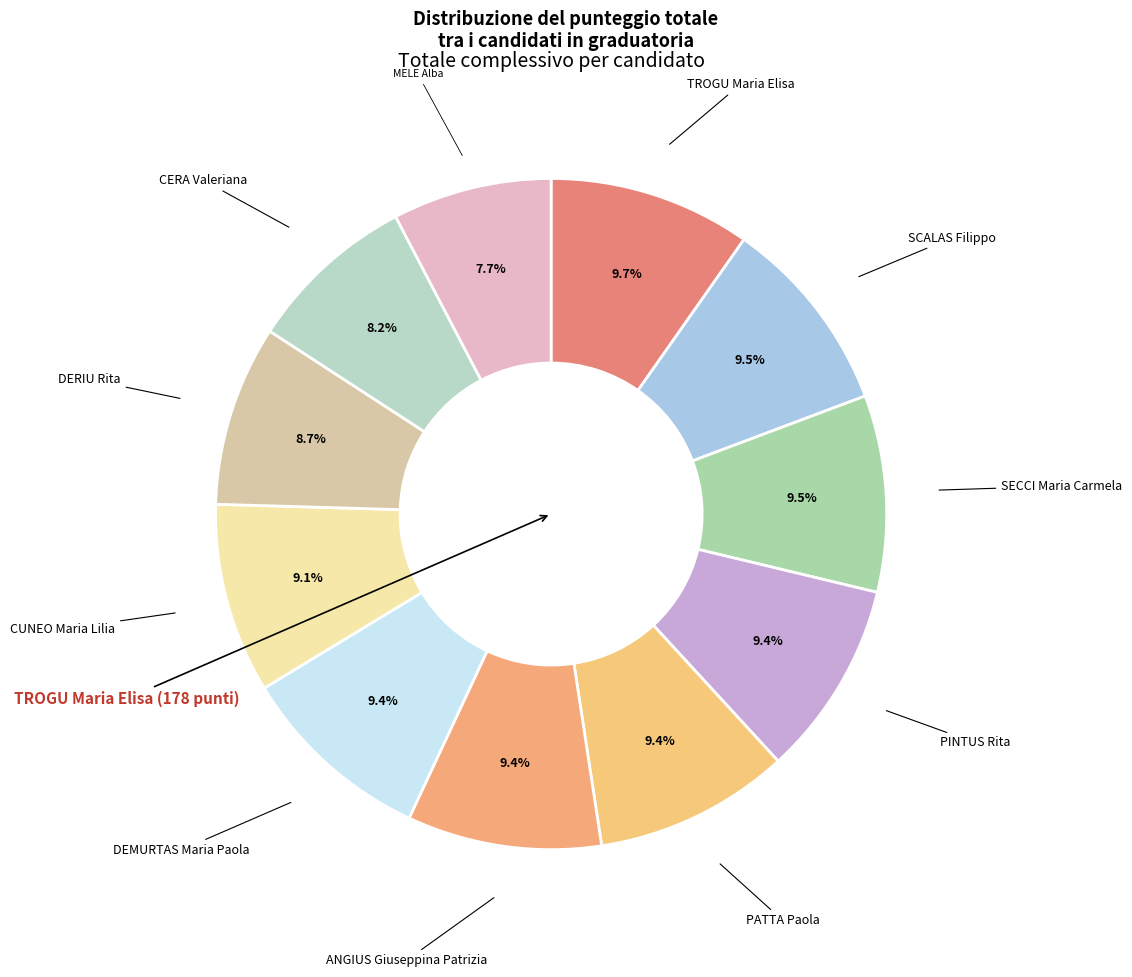

How many slices are in this pie chart?

11